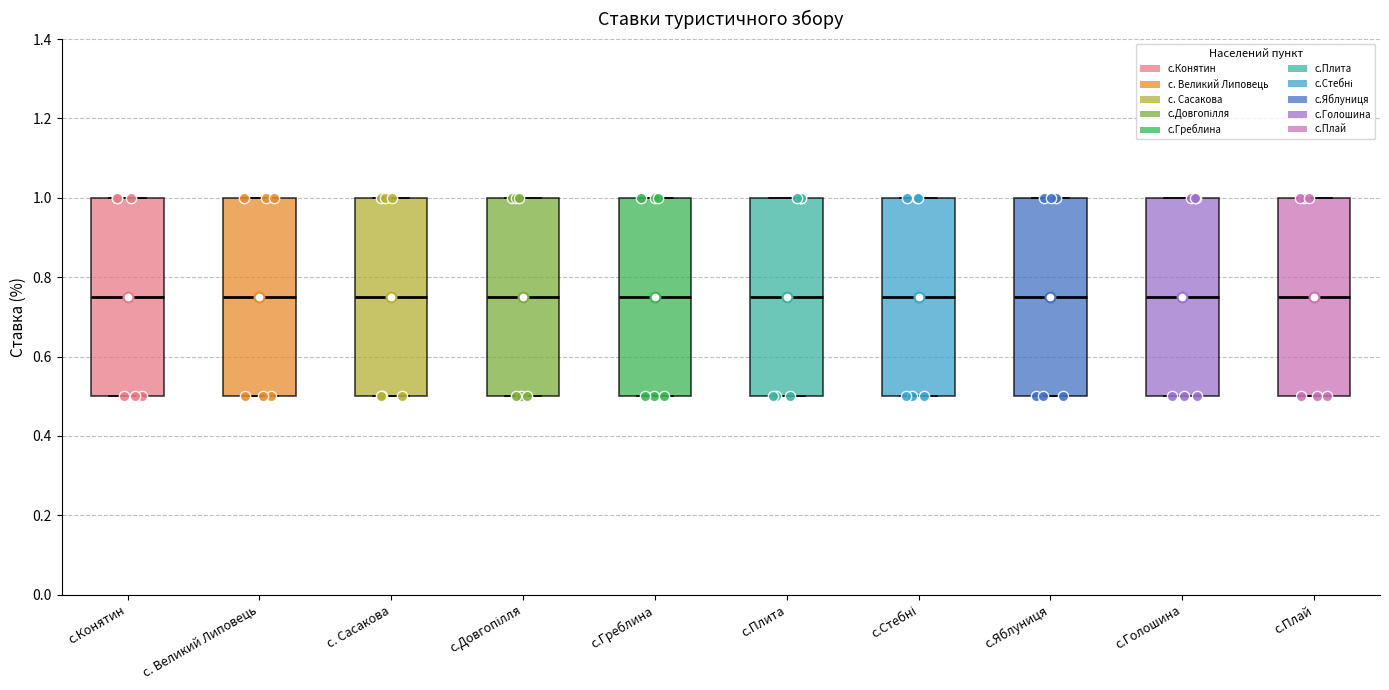

Reading left to right, read every box against the y-axis: the position of its median line, the range the box covers, and the ends of its whiskers. The values are not printed on the chart, so give them approximately, as read against the axis.

с.Конятин: median 0.76, box 0.50 to 1.00, whiskers 0.50 to 1.00
с. Великий Липовець: median 0.76, box 0.50 to 1.00, whiskers 0.50 to 1.00
с. Сасакова: median 0.76, box 0.50 to 1.00, whiskers 0.50 to 1.00
с.Довгопілля: median 0.76, box 0.50 to 1.00, whiskers 0.50 to 1.00
с.Греблина: median 0.76, box 0.50 to 1.00, whiskers 0.50 to 1.00
с.Плита: median 0.76, box 0.50 to 1.00, whiskers 0.50 to 1.00
с.Стебні: median 0.76, box 0.50 to 1.00, whiskers 0.50 to 1.00
с.Яблуниця: median 0.76, box 0.50 to 1.00, whiskers 0.50 to 1.00
с.Голошина: median 0.76, box 0.50 to 1.00, whiskers 0.50 to 1.00
с.Плай: median 0.76, box 0.50 to 1.00, whiskers 0.50 to 1.00